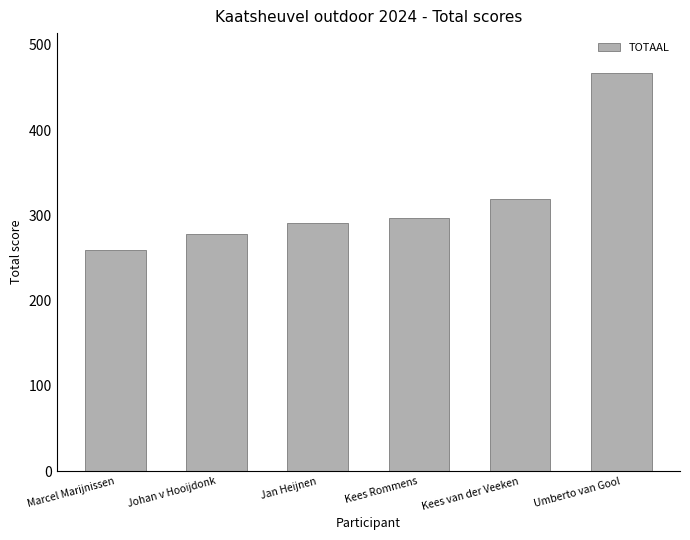

True or false: the data shows 200.1 at Jan Heijnen.

False